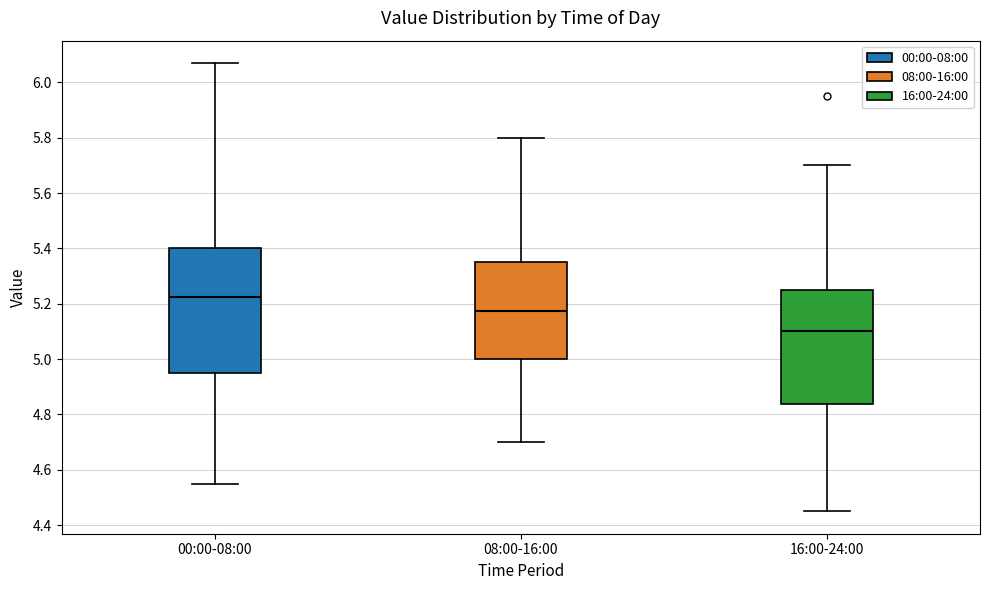

Where is the lower edge of the box for 16:00-24:00 on the y-axis? The values are not printed on the chart, so give them approximately, as read against the axis.

4.84